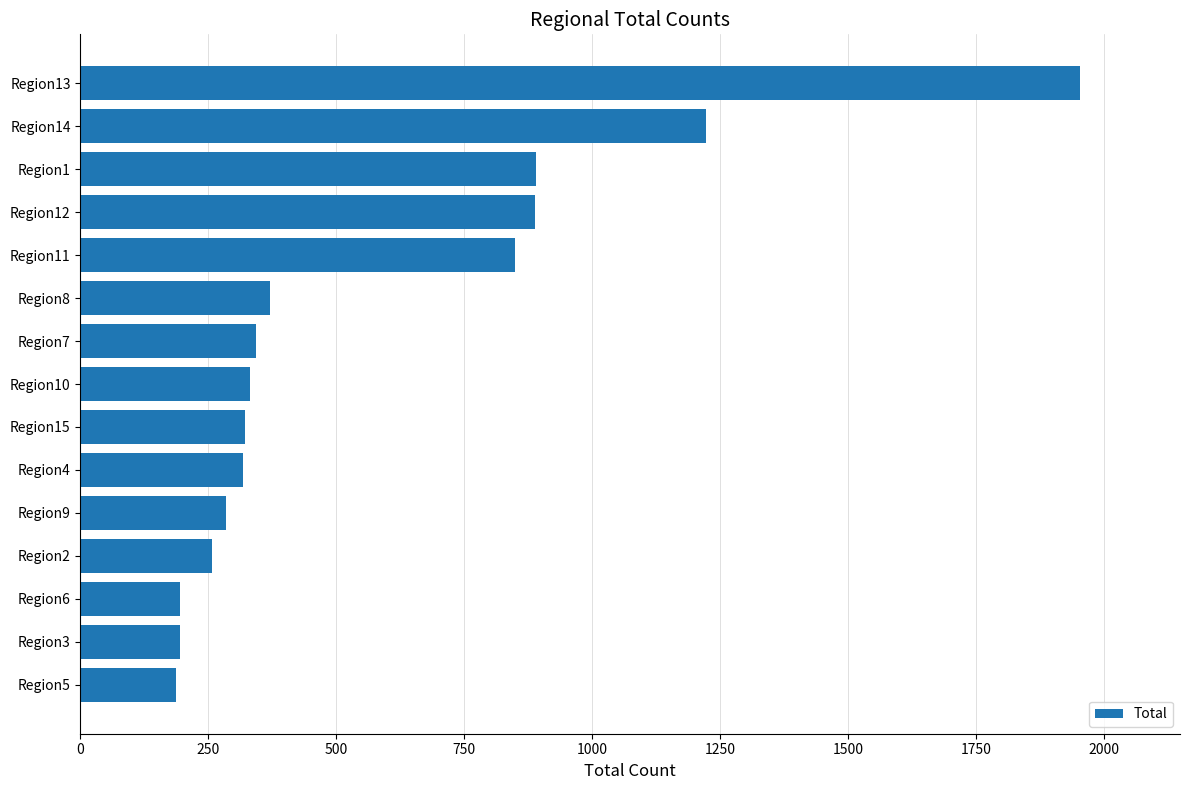

How many series are shown in this chart?

1